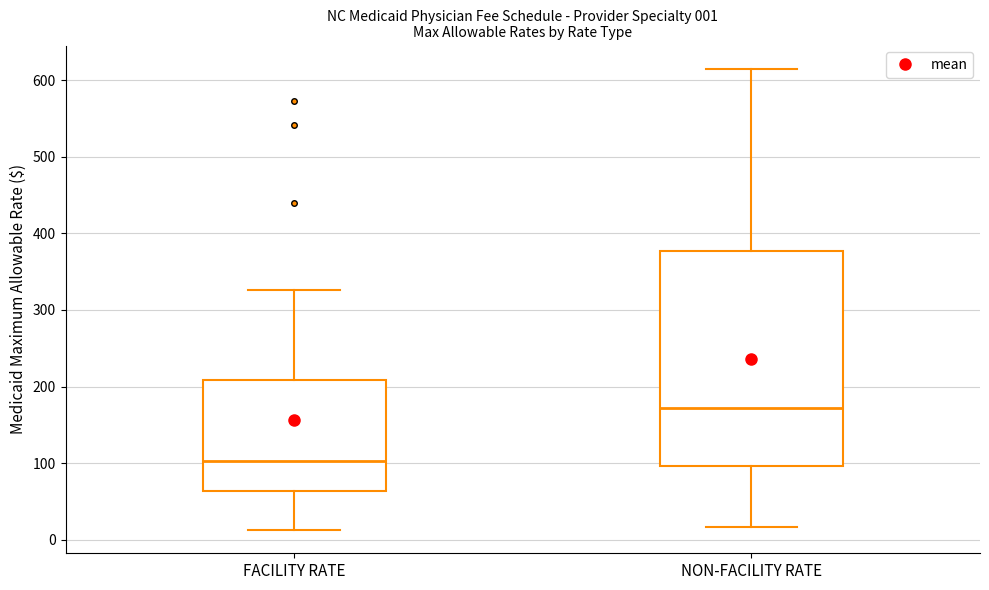

Comparing the boxes themselves (not the whiskers), which one is the tallest?

NON-FACILITY RATE